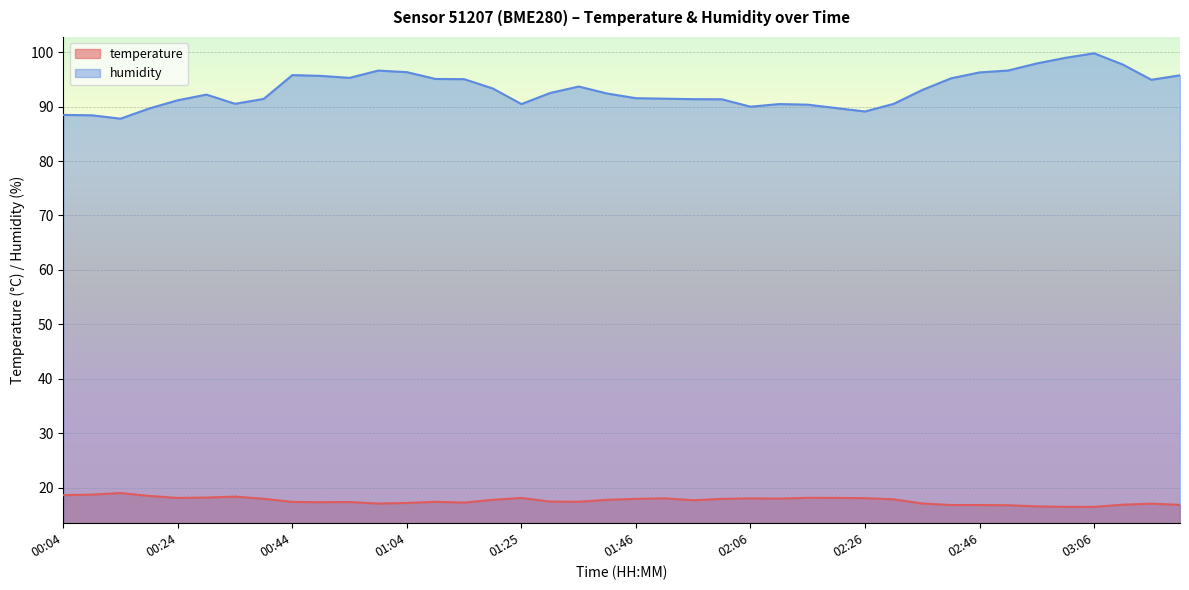

True or false: temperature and humidity intersect in this chart.

False